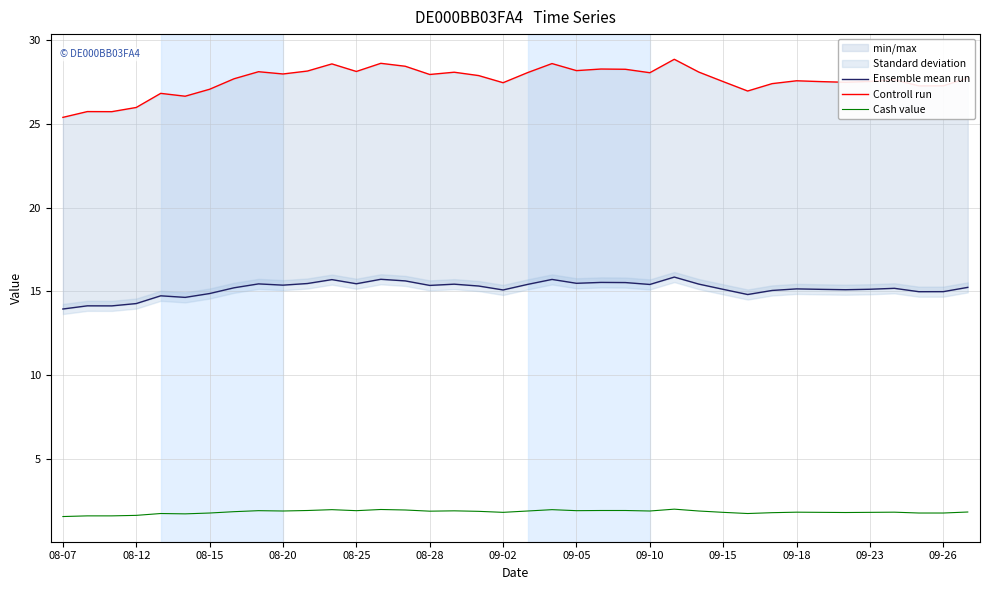

What is the lowest value of the Ensemble mean run series?

14.0